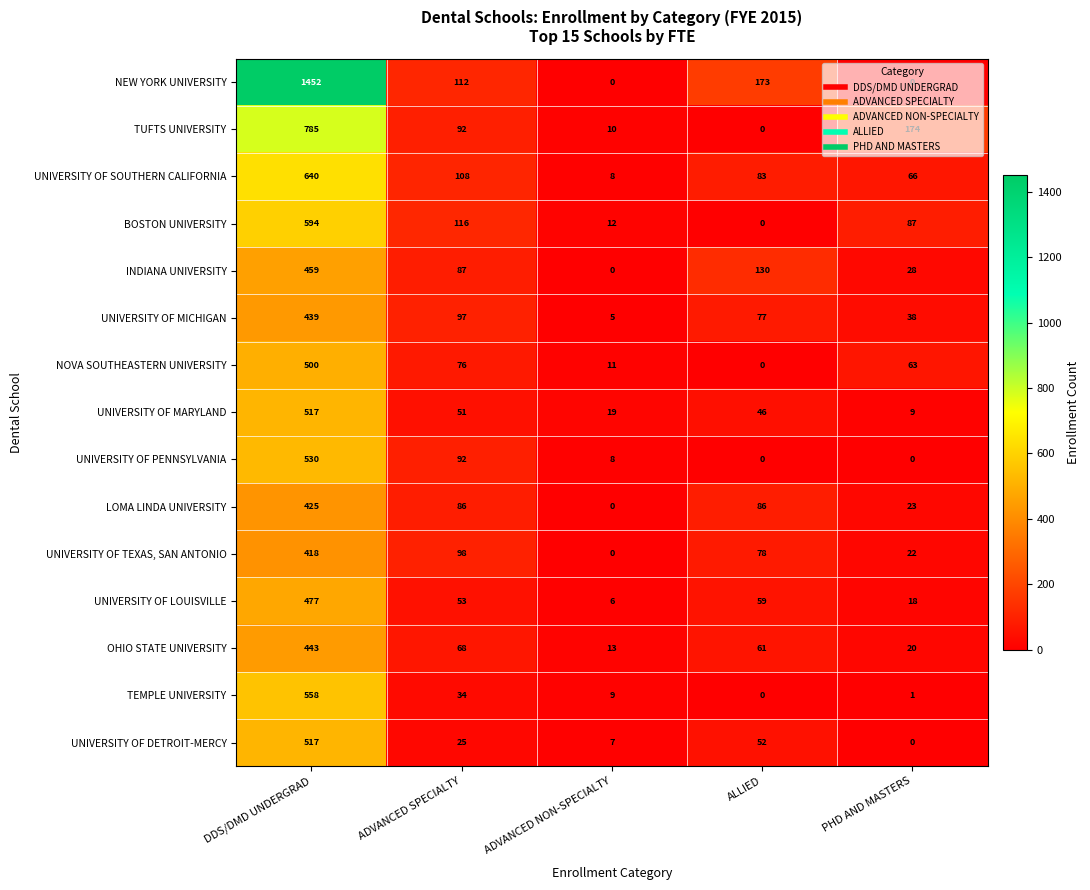

What is the lowest value of the UNIVERSITY OF MICHIGAN series?

5